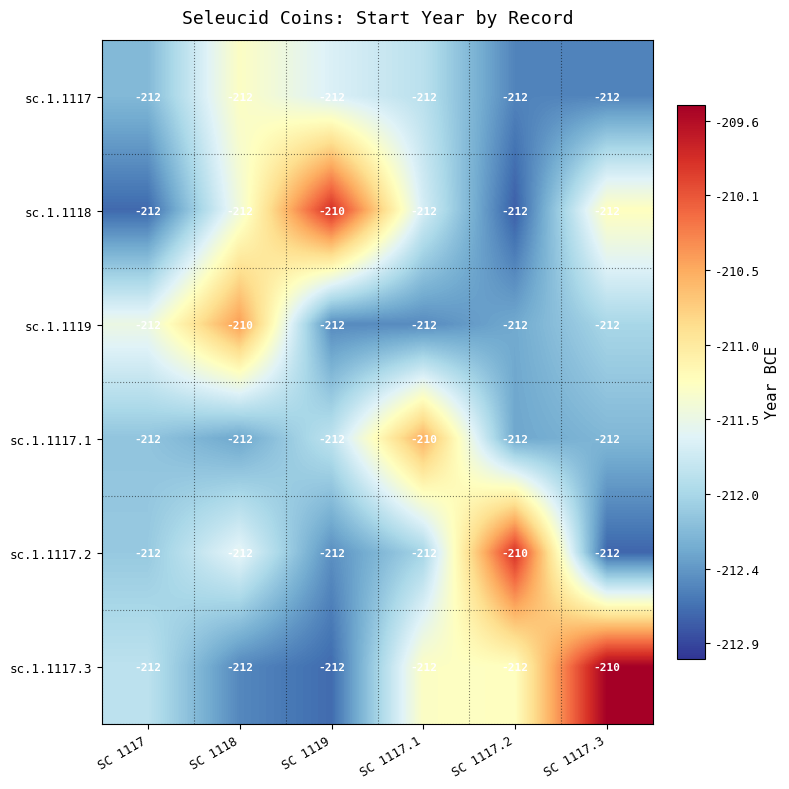

What is the smallest value displayed?

-212